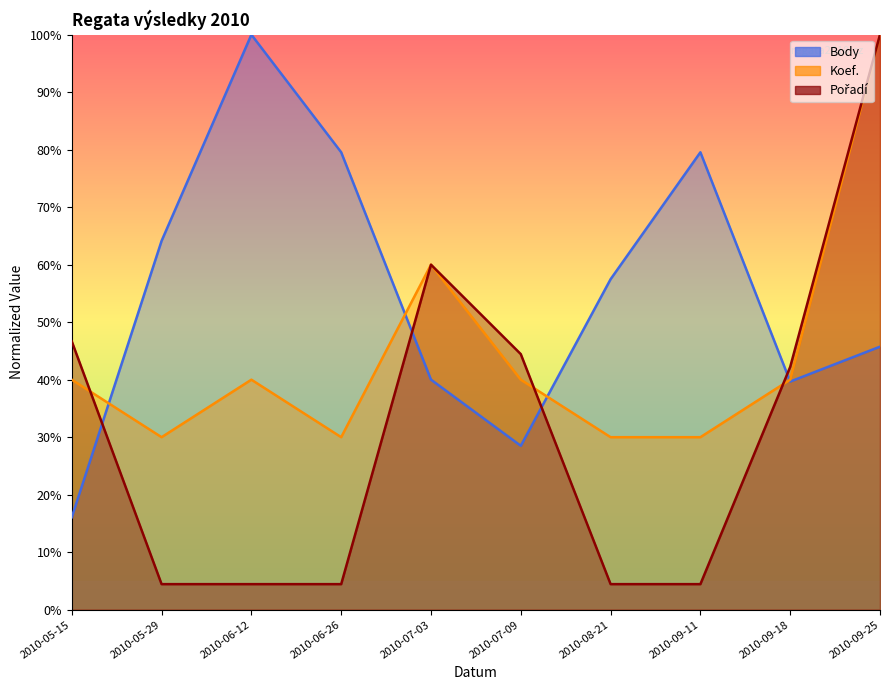

At which label is Body closest to 58?

2010-08-21